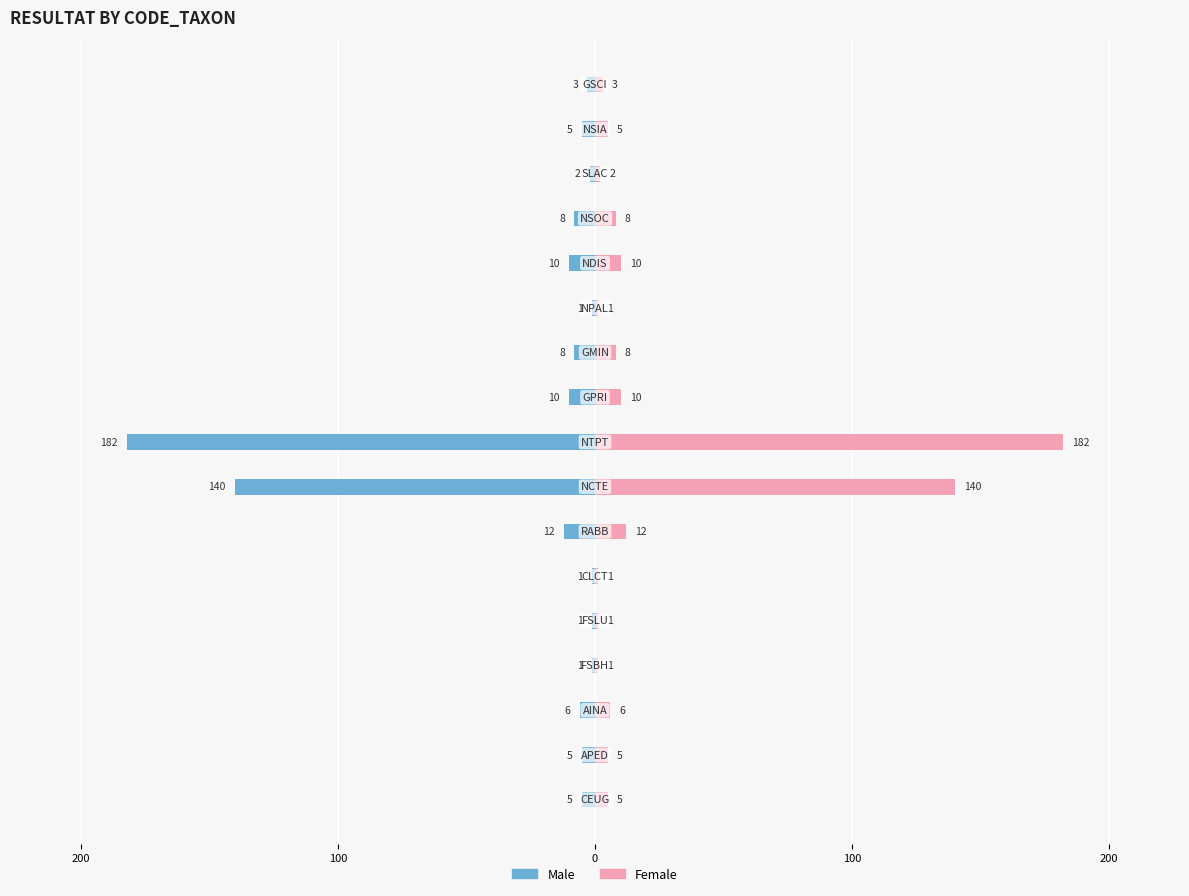

Count the number of data series in this chart.

2